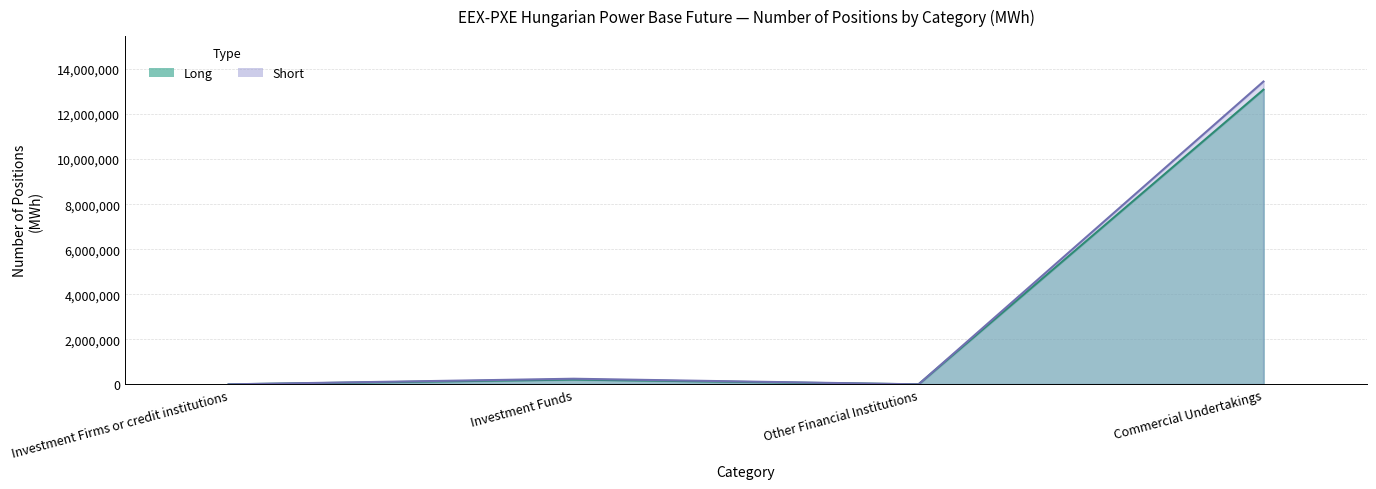

Reading left to right, transcribe all the data shown in this chart.

Long: 0	211671	0	13082879
Short: 0	249206	0	13443822